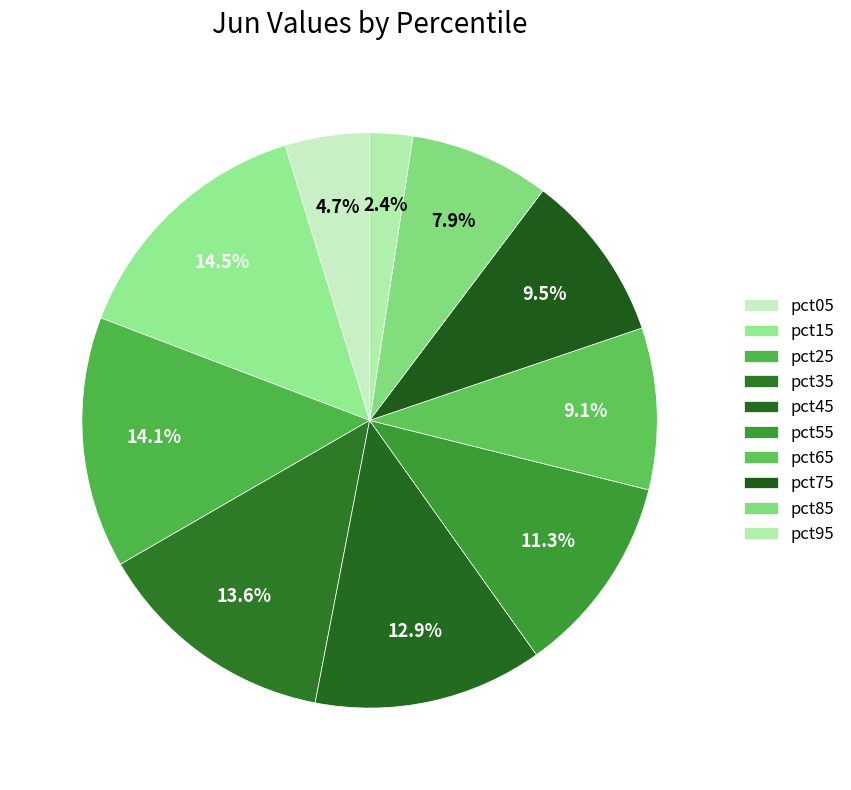

The pct15 slice represents 25% of the pie. True or false?

False